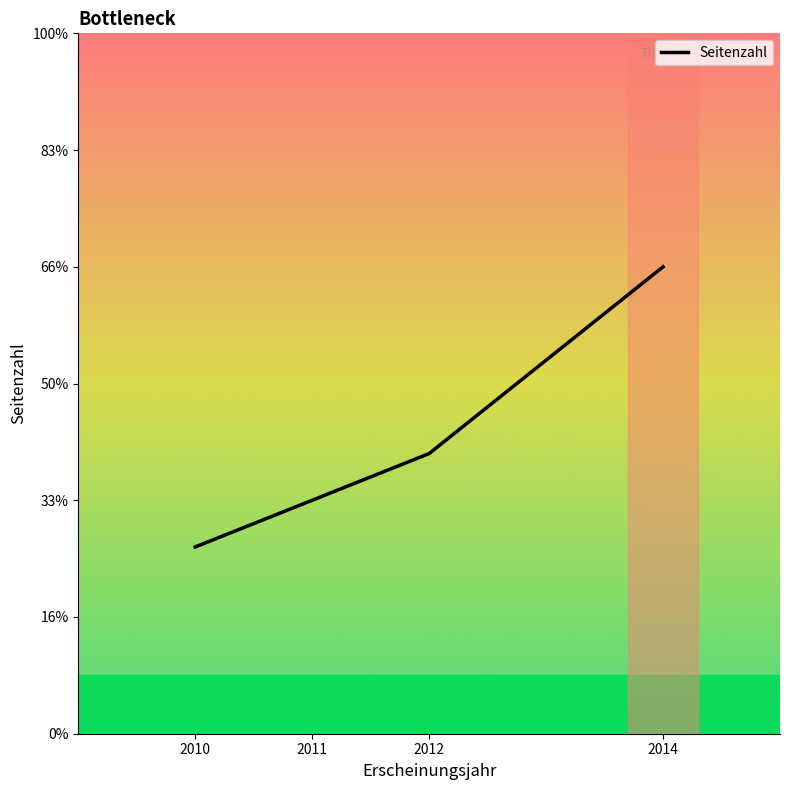

Is this an area chart (filled region under the line)?

No